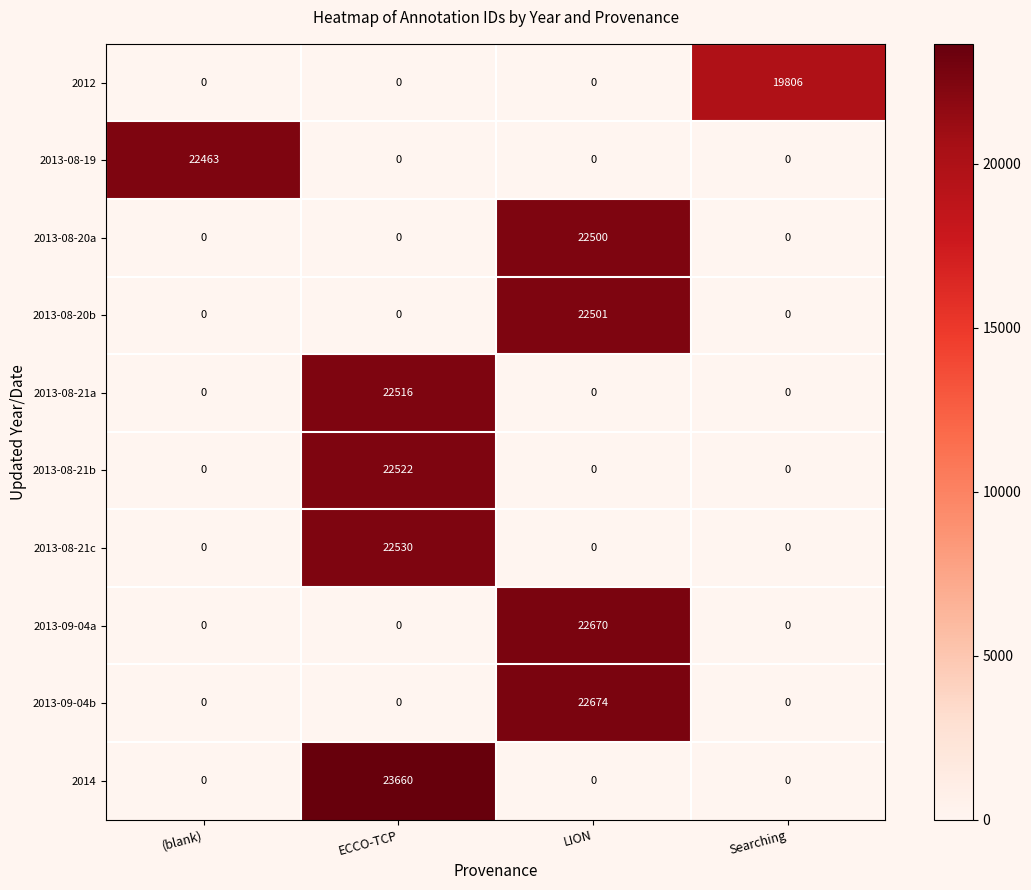

What is the spread (max minus min) of values at (blank)?

22463